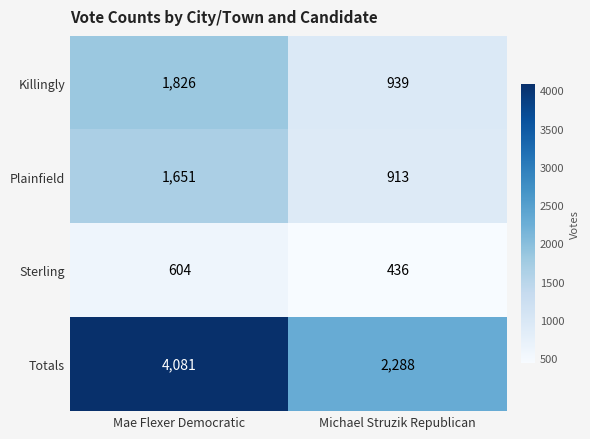

Where is Totals nearest to the value 3184?

Michael Struzik Republican